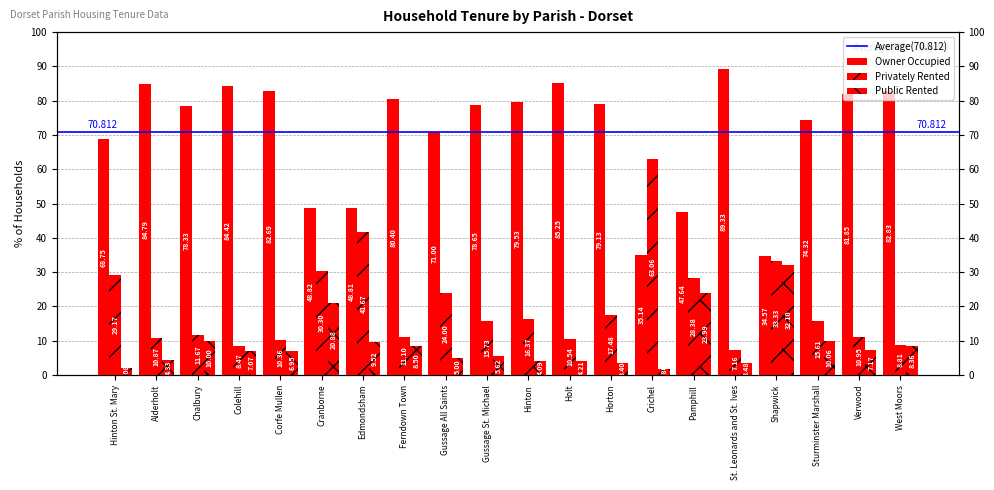

Reading right to left, transcribe all the data shown in this chart.

Owner Occupied: West Moors=82.8	Verwood=81.8	Sturminster Marshall=74.3	Shapwick=34.6	St. Leonards and St. Ives=89.3	Pamphill=47.6	Crichel=35.1	Horton=79.1	Holt=85.2	Hinton=79.5	Gussage St. Michael=78.7	Gussage All Saints=71.0	Ferndown Town=80.4	Edmondsham=48.8	Cranborne=48.8	Corfe Mullen=82.7	Colehill=84.4	Chalbury=78.3	Alderholt=84.8	Hinton St. Mary=68.8
Privately Rented: West Moors=8.8	Verwood=10.9	Sturminster Marshall=15.6	Shapwick=33.3	St. Leonards and St. Ives=7.2	Pamphill=28.4	Crichel=63.1	Horton=17.5	Holt=10.5	Hinton=16.4	Gussage St. Michael=15.7	Gussage All Saints=24.0	Ferndown Town=11.1	Edmondsham=41.7	Cranborne=30.3	Corfe Mullen=10.4	Colehill=8.5	Chalbury=11.7	Alderholt=10.9	Hinton St. Mary=29.2
Public Rented: West Moors=8.4	Verwood=7.2	Sturminster Marshall=10.1	Shapwick=32.1	St. Leonards and St. Ives=3.5	Pamphill=24.0	Crichel=1.8	Horton=3.4	Holt=4.2	Hinton=4.1	Gussage St. Michael=5.6	Gussage All Saints=5.0	Ferndown Town=8.5	Edmondsham=9.5	Cranborne=20.9	Corfe Mullen=7.0	Colehill=7.1	Chalbury=10.0	Alderholt=4.3	Hinton St. Mary=2.1